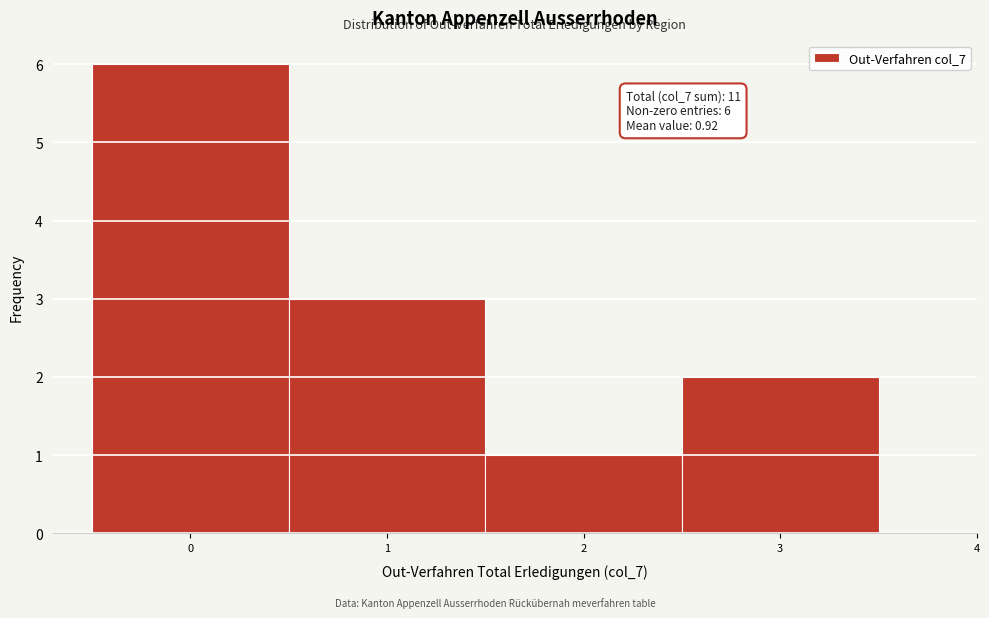

Which range on the x-axis has the tallest bar?

-0.5 to 0.5